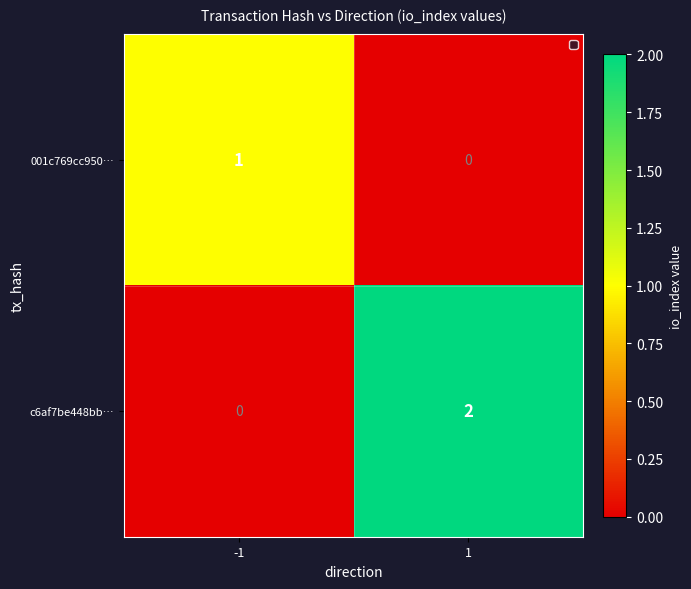

Which series has the largest total across all categories?

c6af7be448bb…